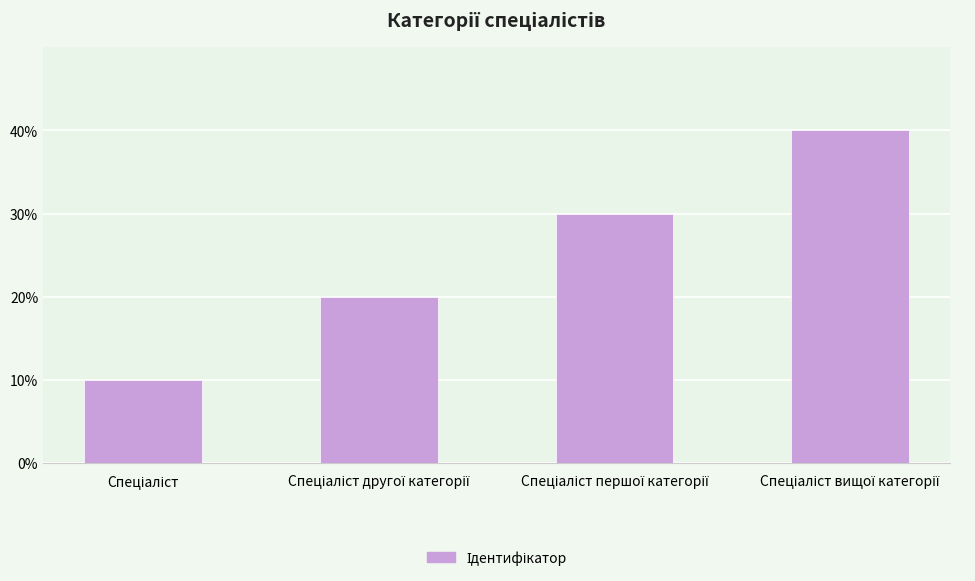

Does the chart contain any negative values?

No